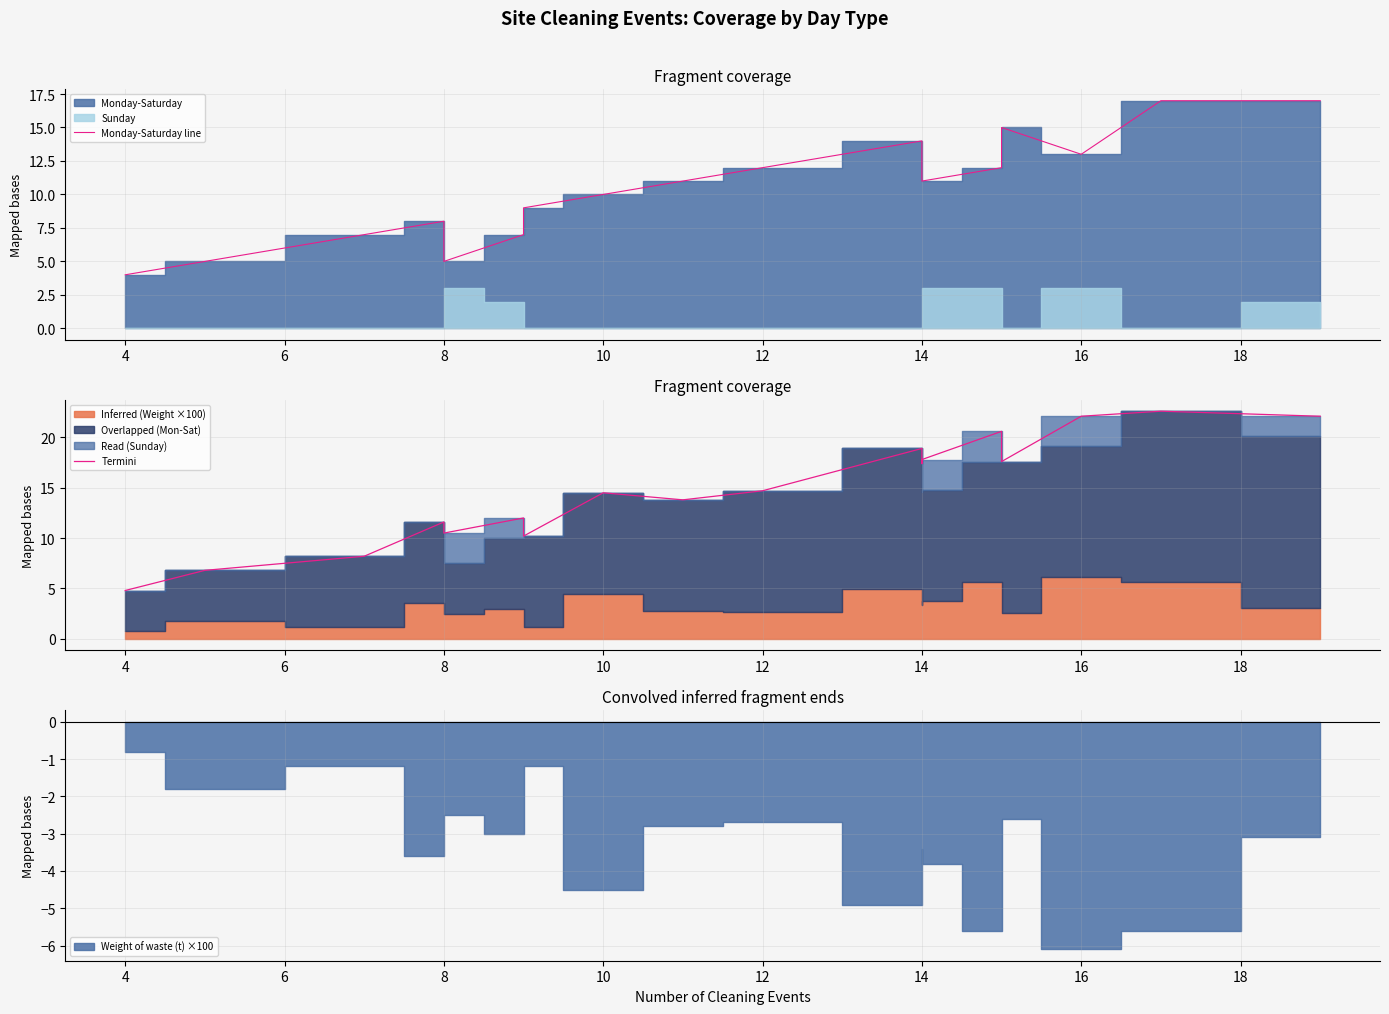

Rank the series at 10 from lowest to highest value.

Monday-Saturday line, Termini